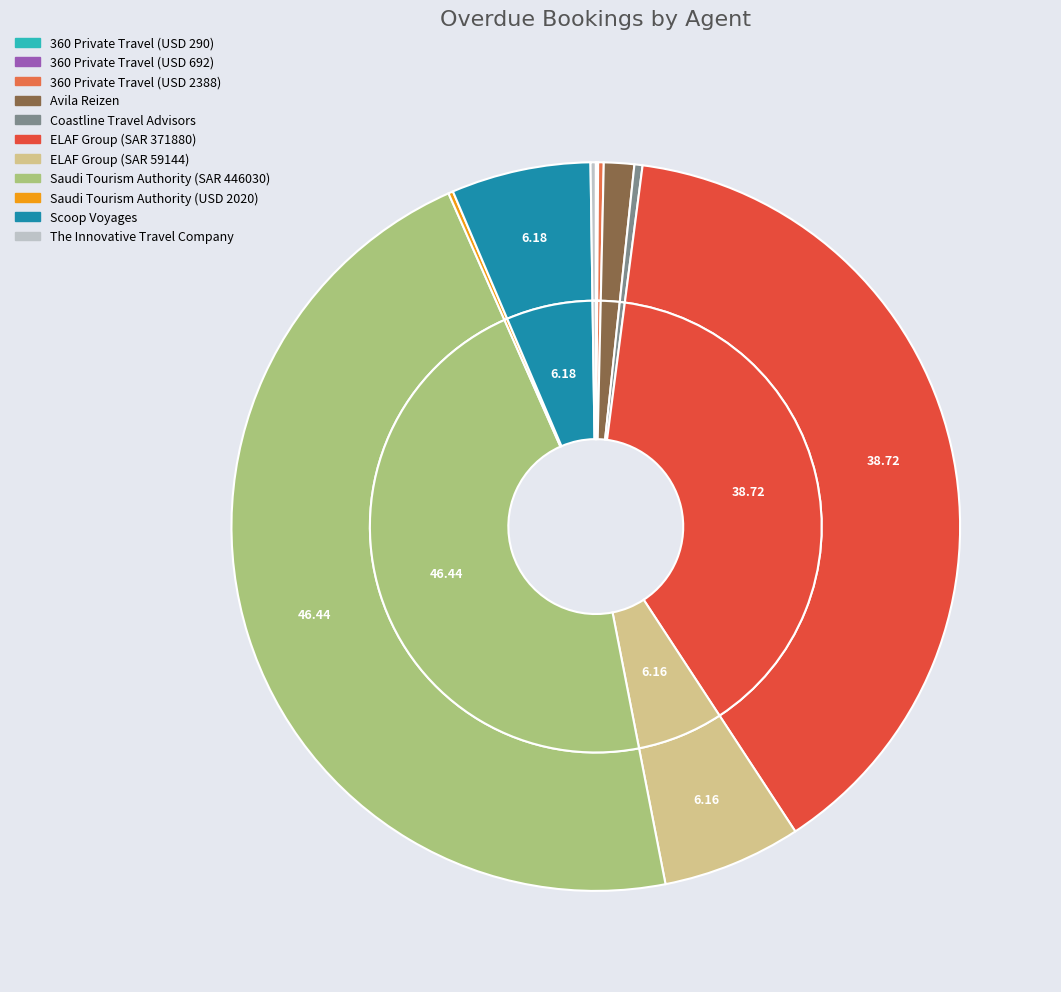

To the nearest percent, what is the difference between the Saudi Tourism Authority (SAR 446030) and 360 Private Travel (USD 2388) slice percentages?

46%